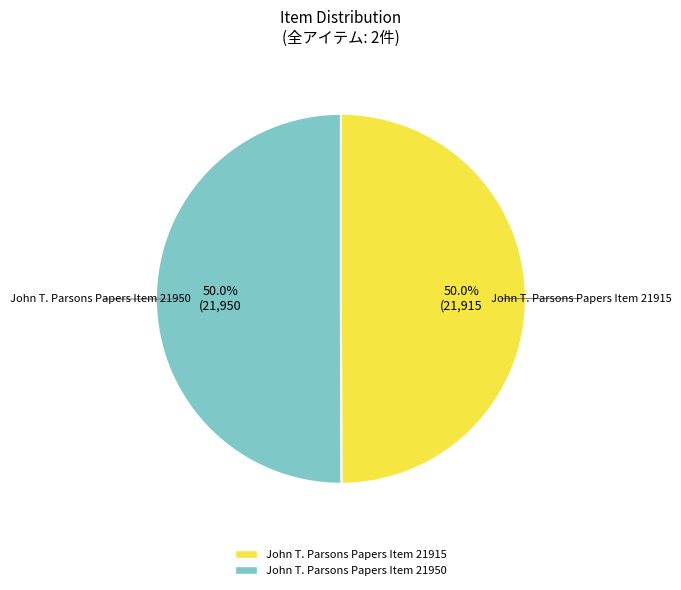

To the nearest percent, what portion does John T. Parsons Papers Item 21915 represent?

50%